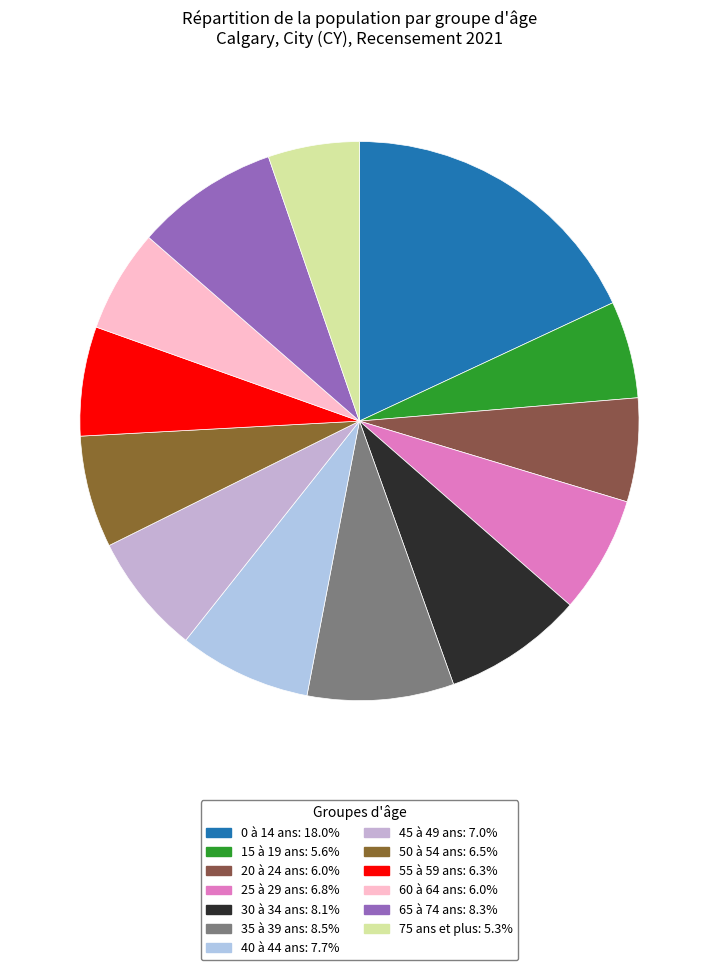

Is the sum of 15 à 19 ans and 30 à 34 ans greater than half?

No